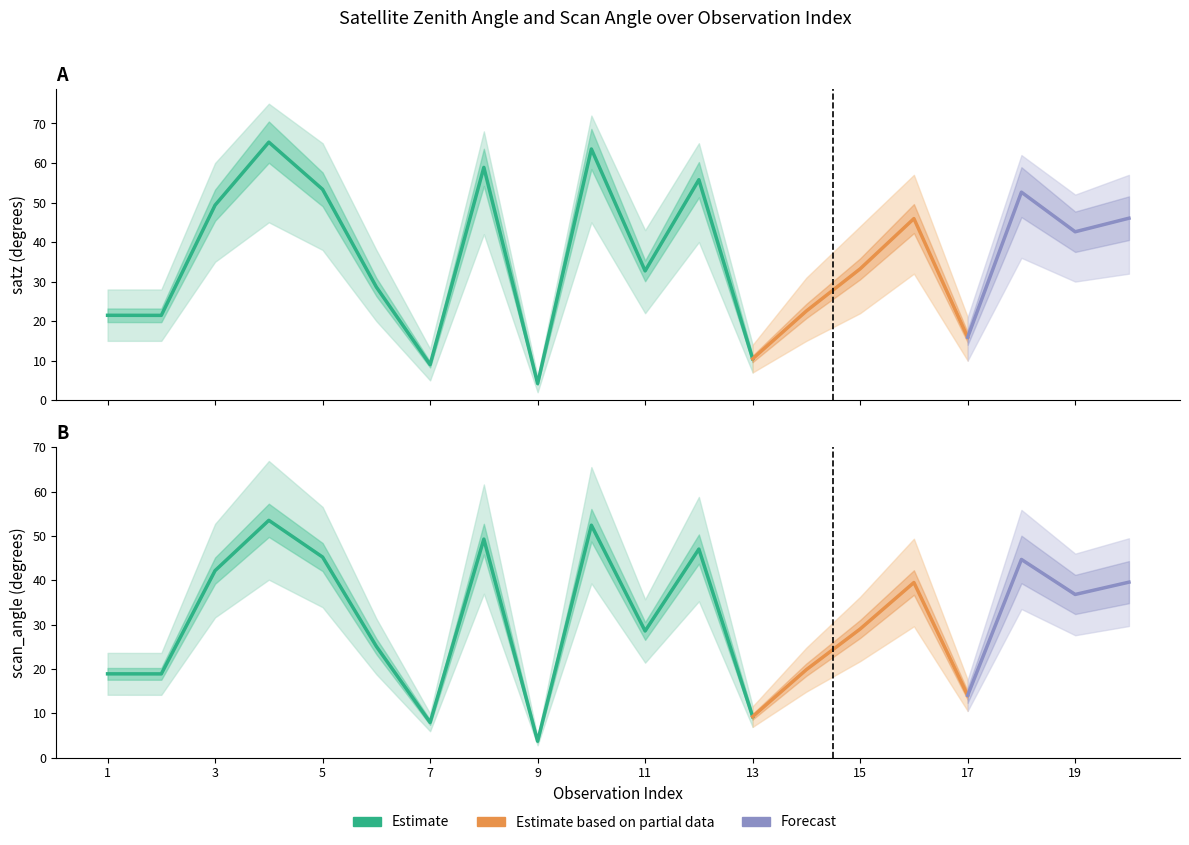

Between 14 and 3, which is larger?

3